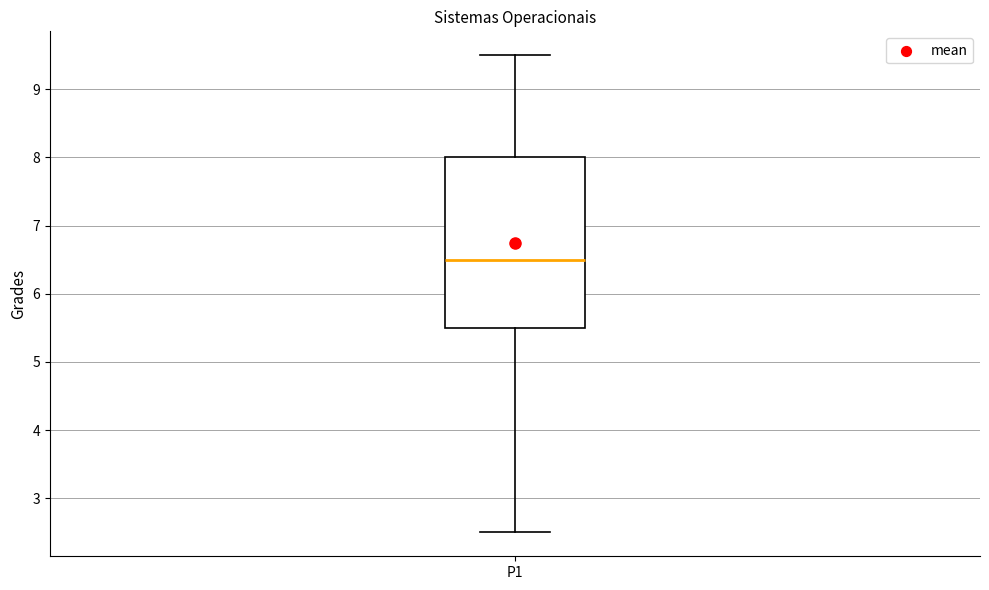

Transcribe this box plot: give where the median line is, the range the box spans, and where the two whiskers end, as read against the y-axis. The values are not printed on the chart, so give them approximately, as read against the axis.

median 6.5, box 5.5 to 8.0, whiskers 2.5 to 9.5